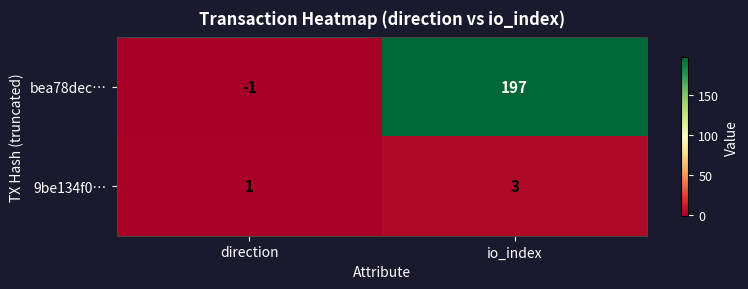

Reading left to right, transcribe all the data shown in this chart.

bea78dec…: direction=-1	io_index=197
9be134f0…: direction=1	io_index=3